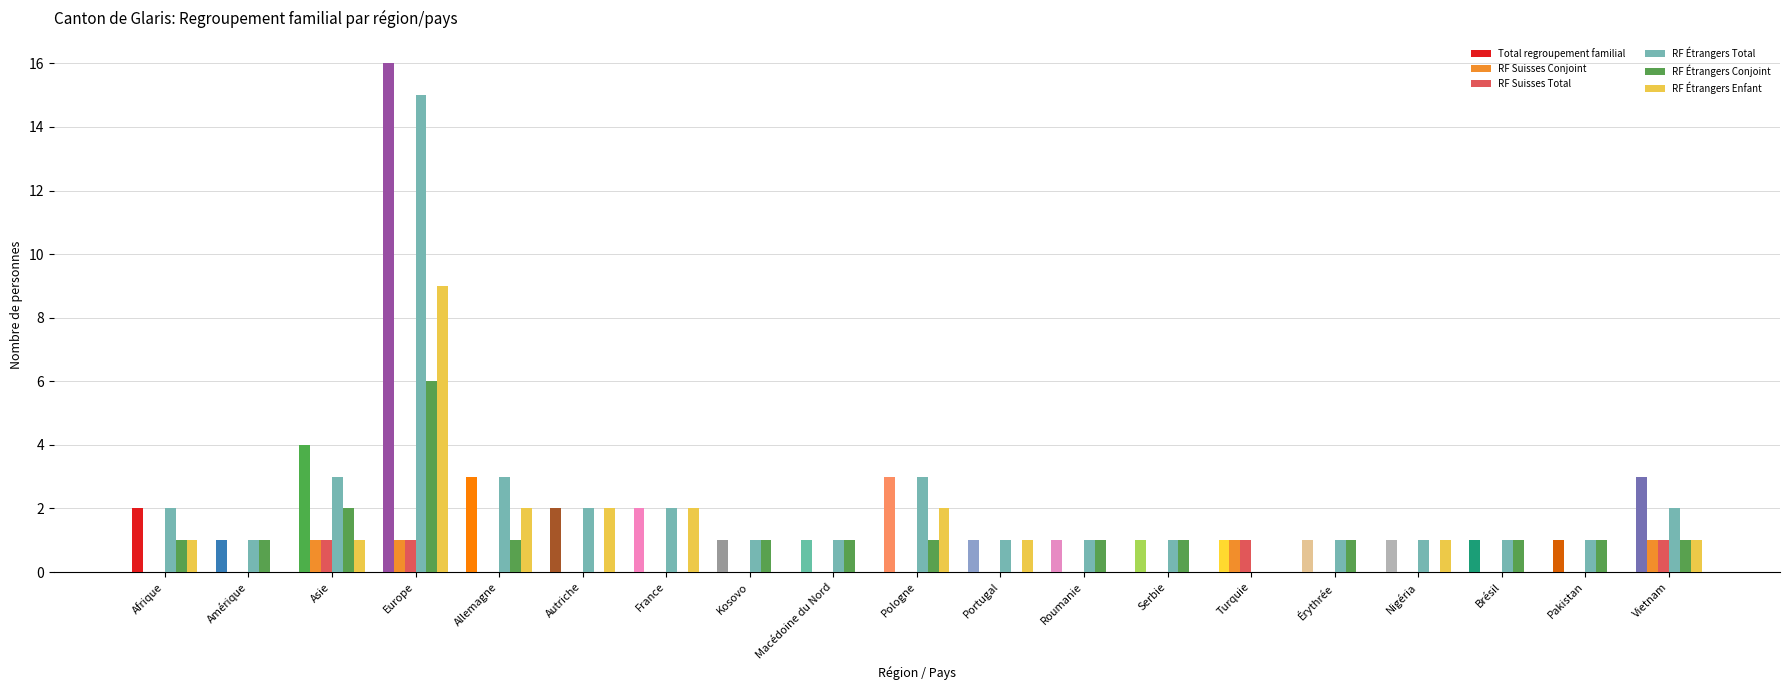

How many data points does each series have?

19